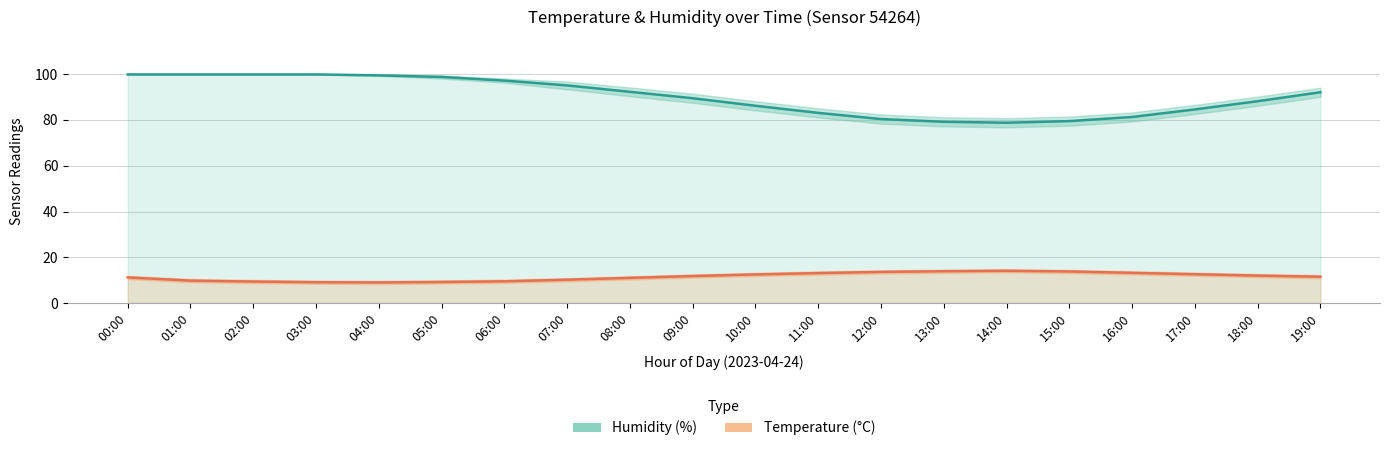

What is the sum of all Temperature (°C) values?

230.5